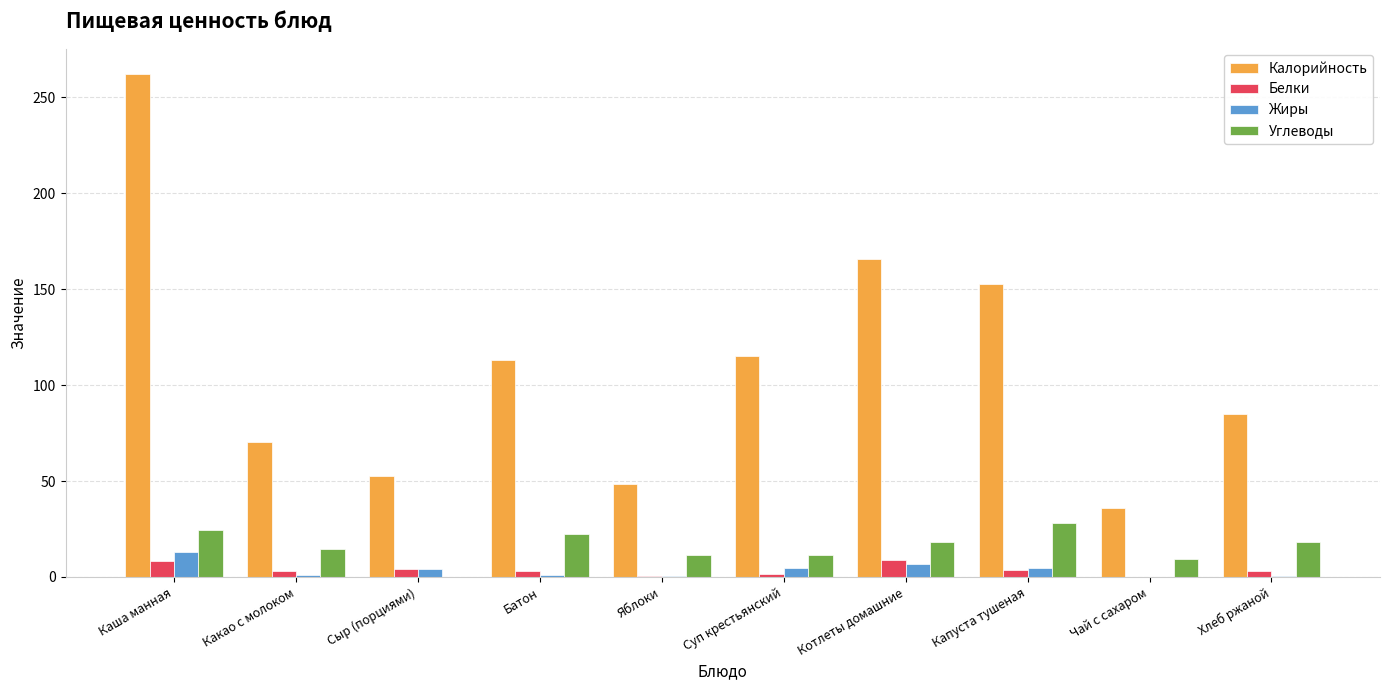

What is the spread (max minus min) of values at Котлеты домашние?

159.1